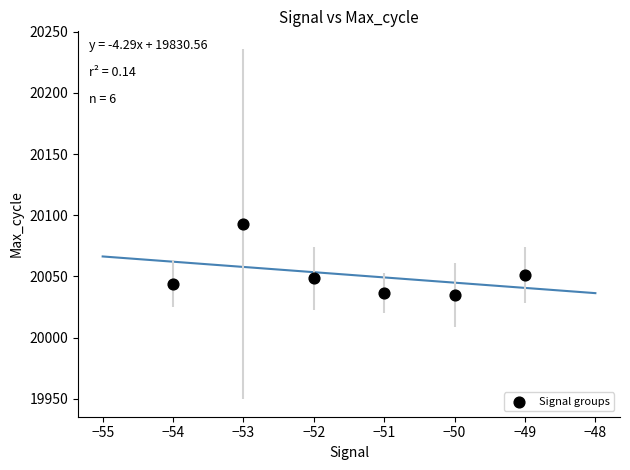

What is the range of Y values (max minus min)?

58.1